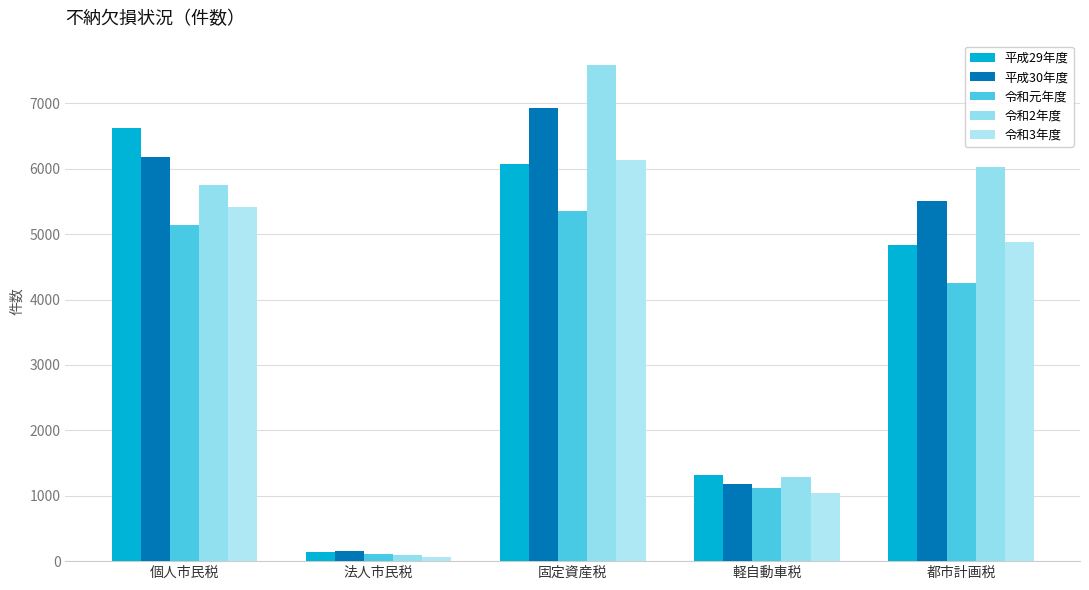

List the series in order of their overall mean, highest first.

令和2年度, 平成30年度, 平成29年度, 令和3年度, 令和元年度